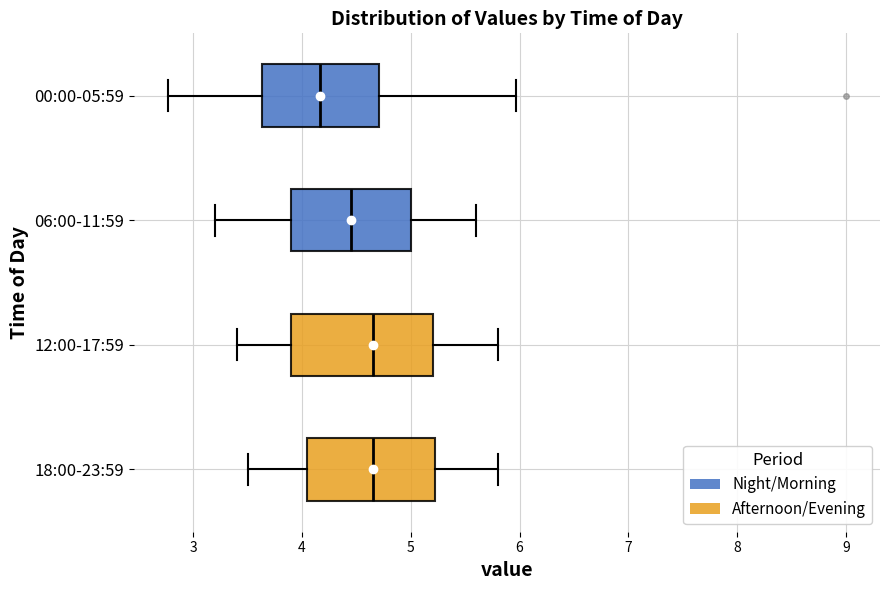

Reading bottom to top, transcribe this box plot: for each box, give where its median line is, the range the box spans, and where its two whiskers end, as read against the x-axis. The values are not printed on the chart, so give them approximately, as read against the axis.

18:00-23:59: median 4.7, box 4.1 to 5.2, whiskers 3.5 to 5.8
12:00-17:59: median 4.7, box 3.9 to 5.2, whiskers 3.4 to 5.8
06:00-11:59: median 4.5, box 3.9 to 5.0, whiskers 3.2 to 5.6
00:00-05:59: median 4.2, box 3.6 to 4.7, whiskers 2.8 to 6.0